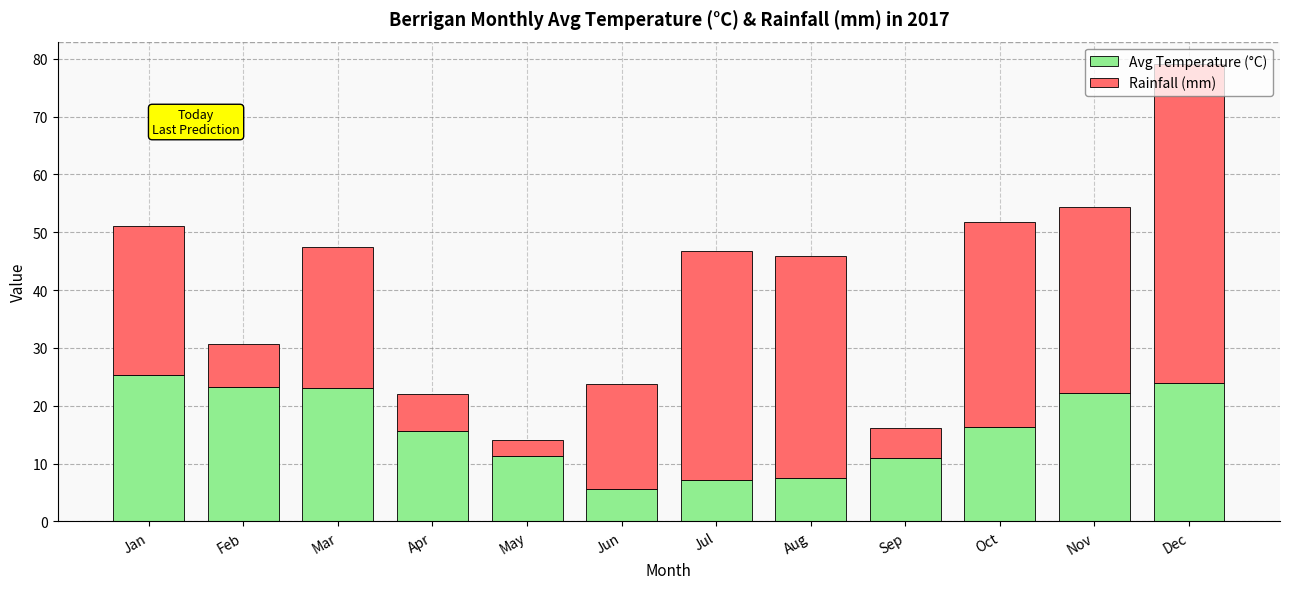

Where is Avg Temperature (°C) nearest to the value 15?

Apr